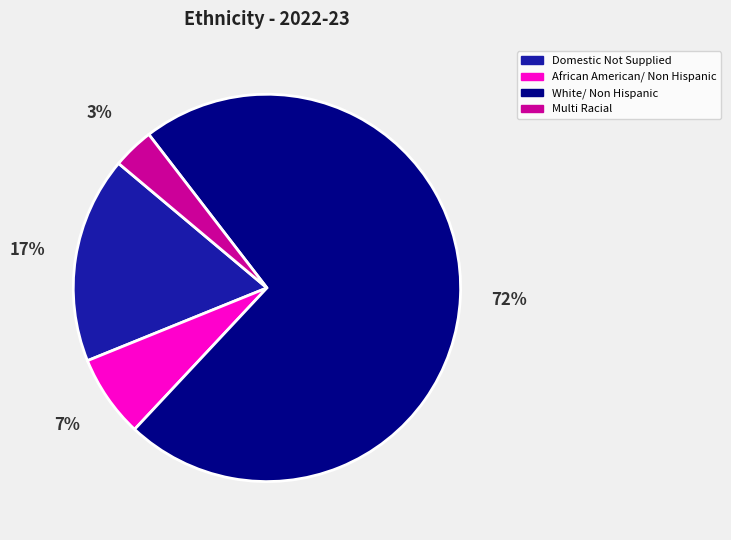

To the nearest percent, what is the combined percentage of White/ Non Hispanic and Domestic Not Supplied?

90%